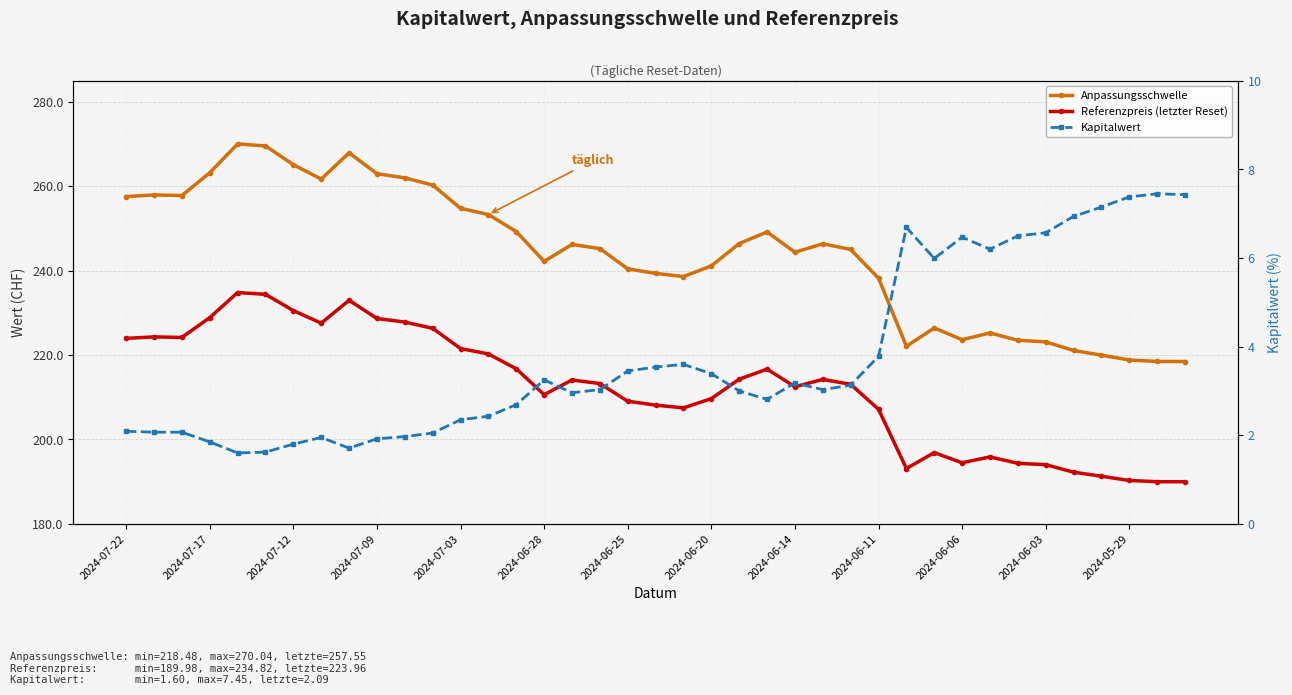

Which series changed the most between 2024-07-03 and 33?

Anpassungsschwelle